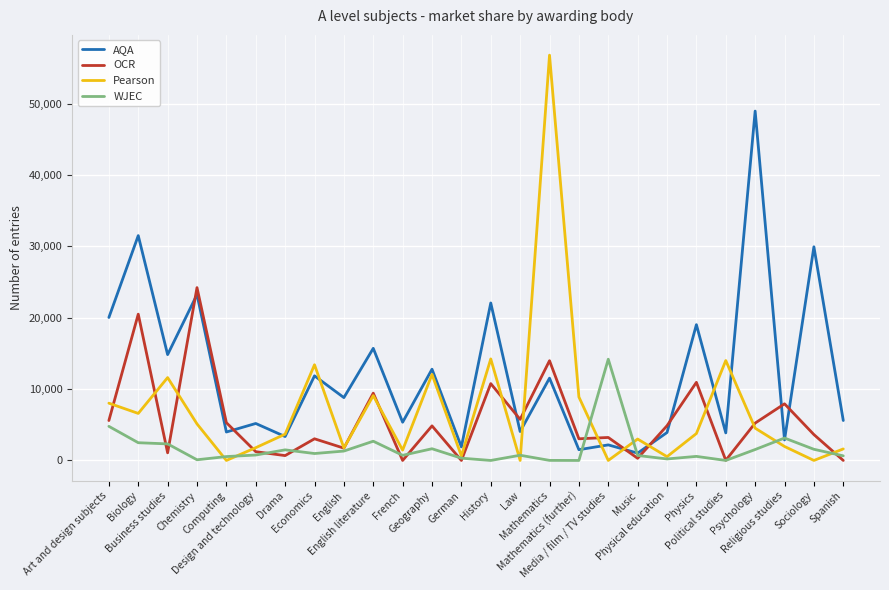

Rank the series by their maximum value, from lowest to highest.

WJEC, OCR, AQA, Pearson